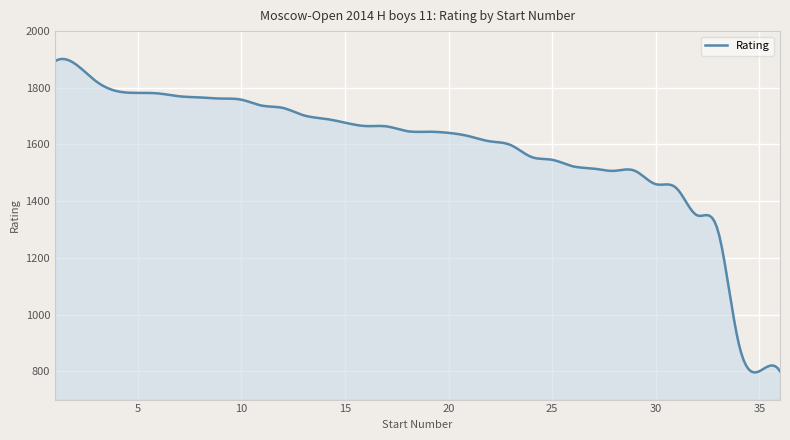

What is the difference between the maximum and minimum values?

1105.8